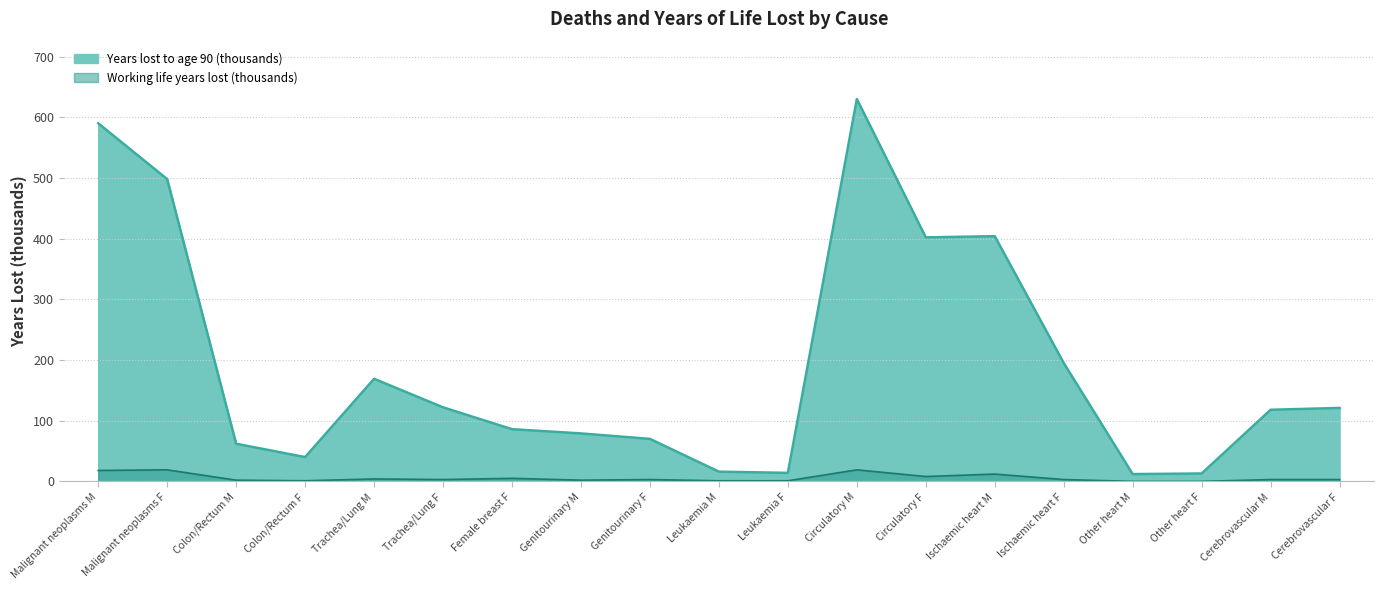

How many series are shown in this chart?

2